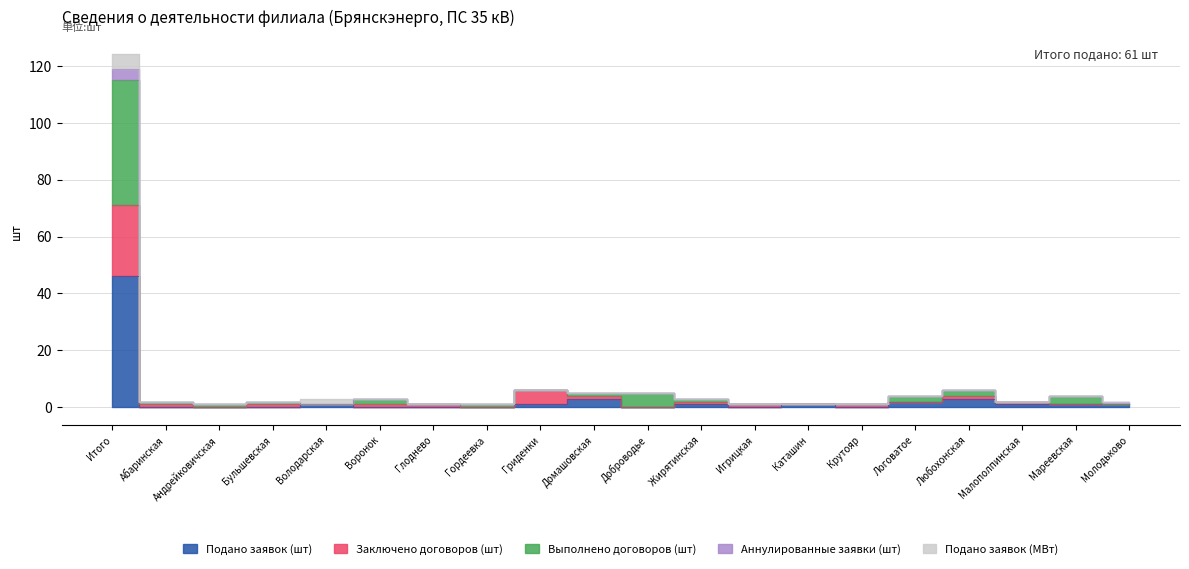

True or false: Заключено договоров (шт) has a value of 0 at Андрейковичская.

True